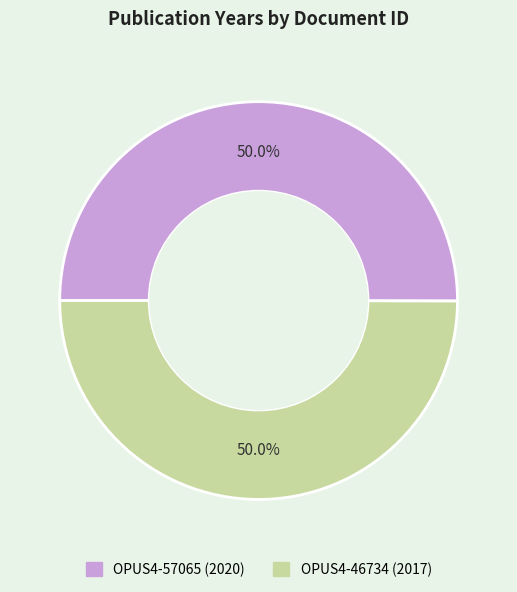

What portion of the pie excludes OPUS4-46734?

50.0%